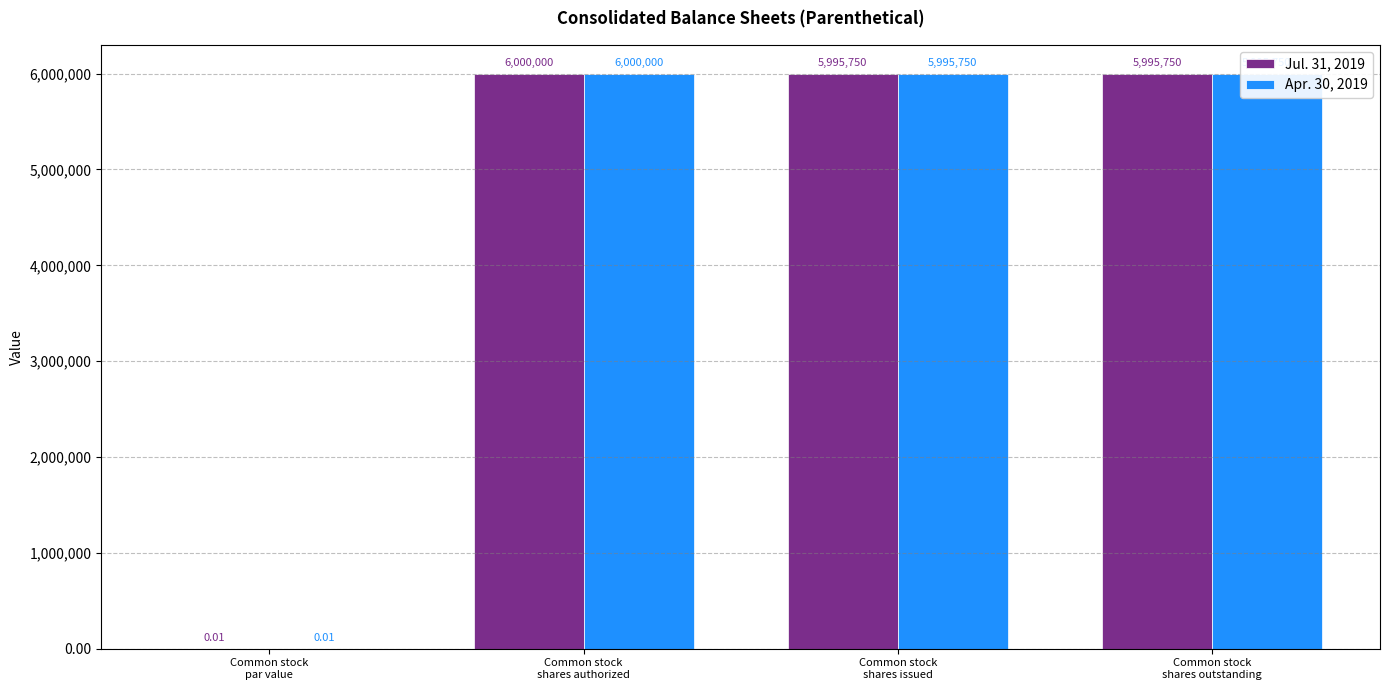

What is the sum of all Apr. 30, 2019 values?

17991500.0